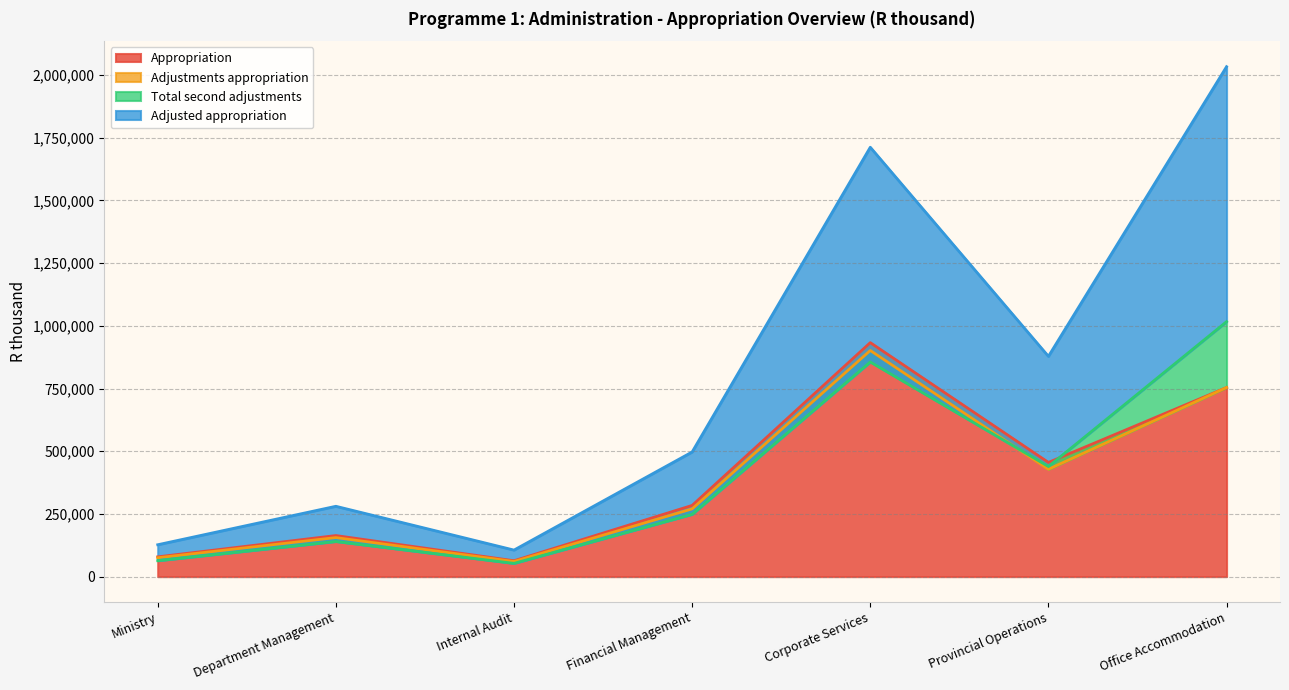

At which category does Adjusted appropriation reach its first local peak?

Department Management